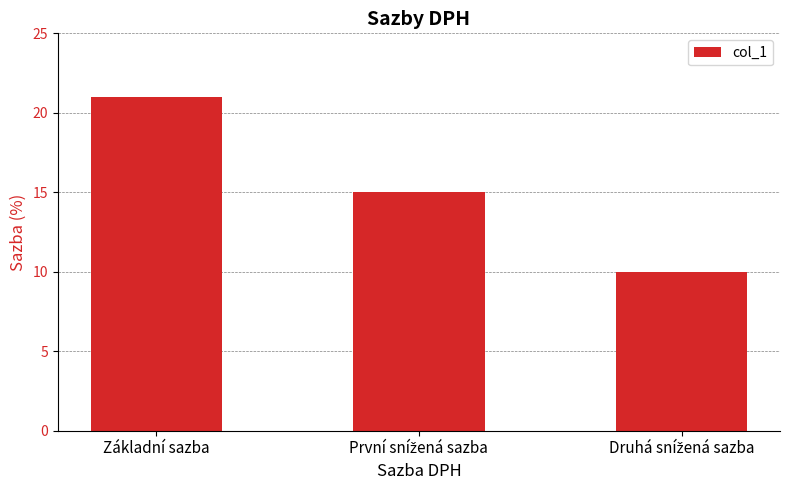

Reading right to left, what are all the values shown in this chart?

10	15	21